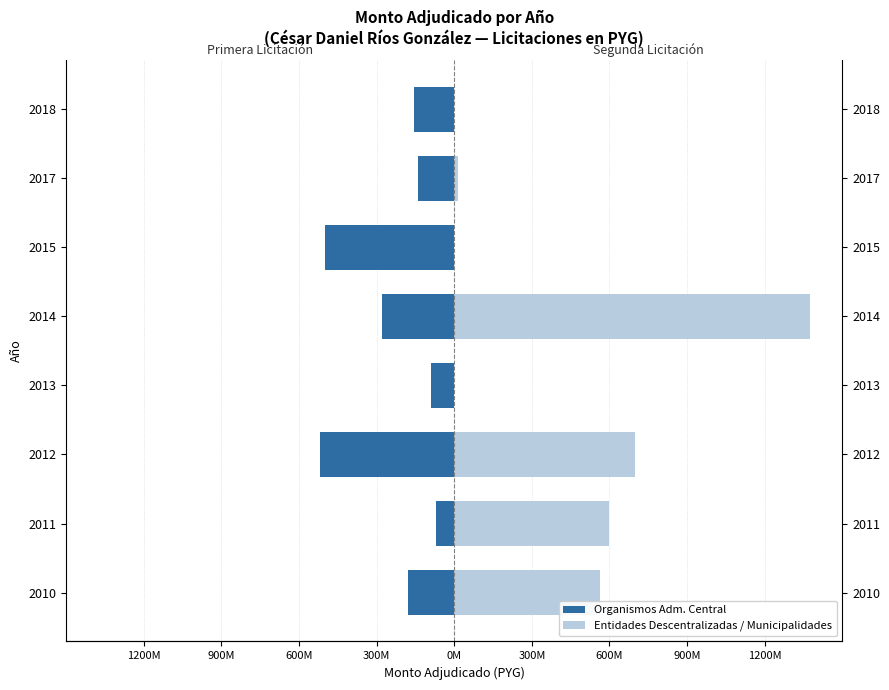

Between 2014 and 2013, which is larger?

2013